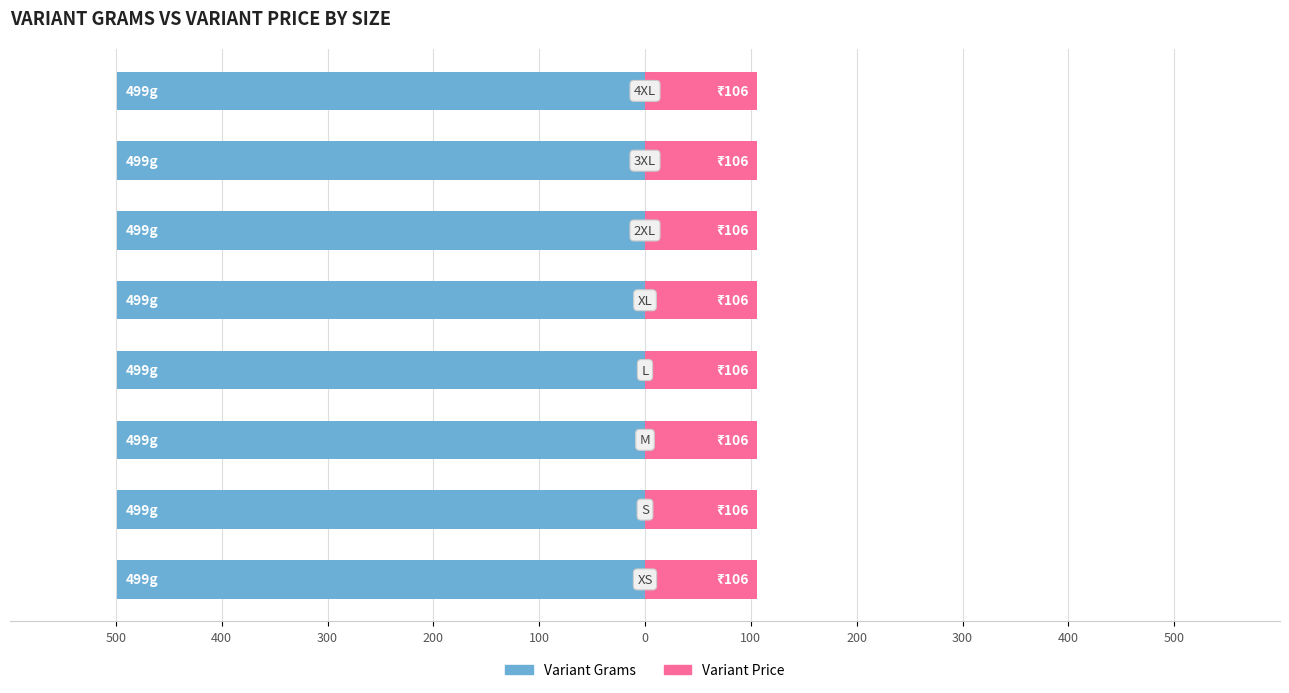

Which series changed the most between S and L?

Variant Grams